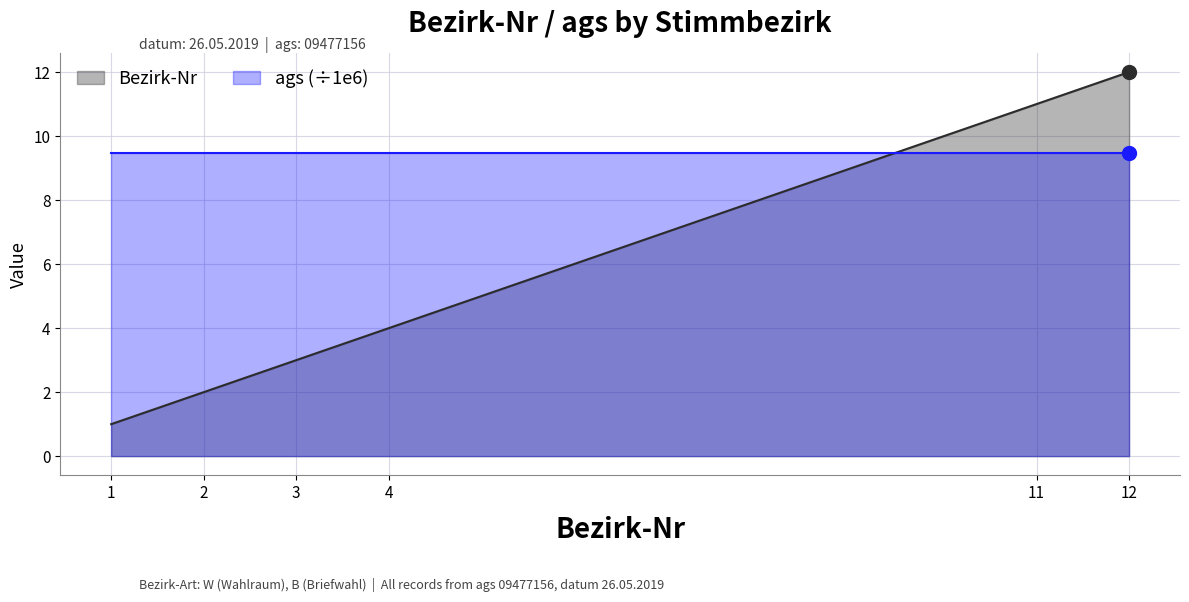

Where is Bezirk-Nr nearest to the value 6?

4